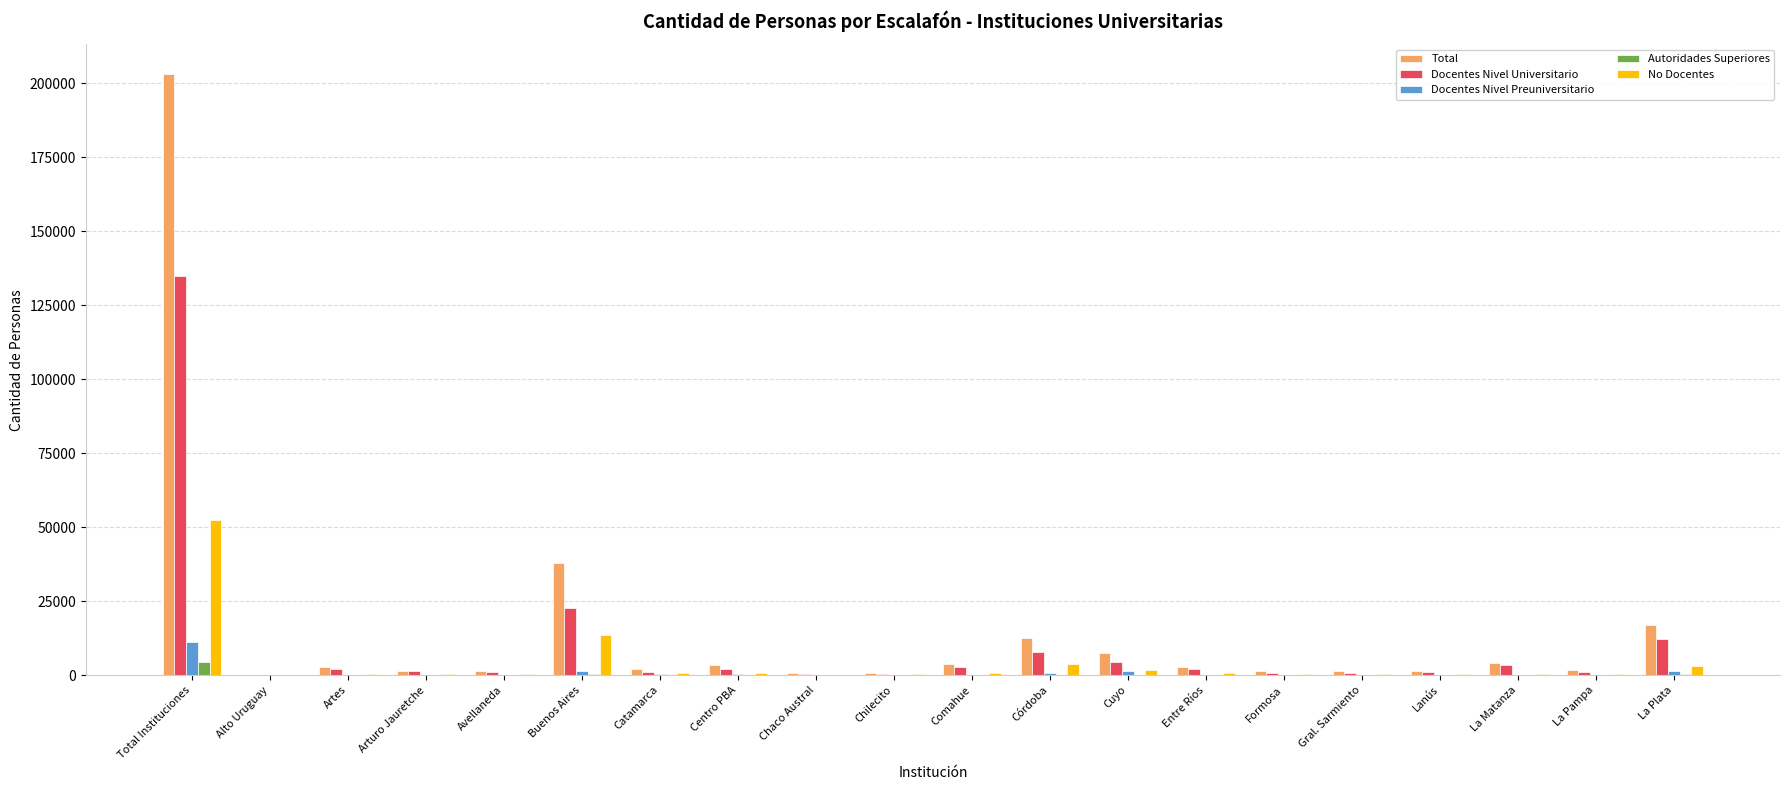

Count the number of categories in the chart.

20